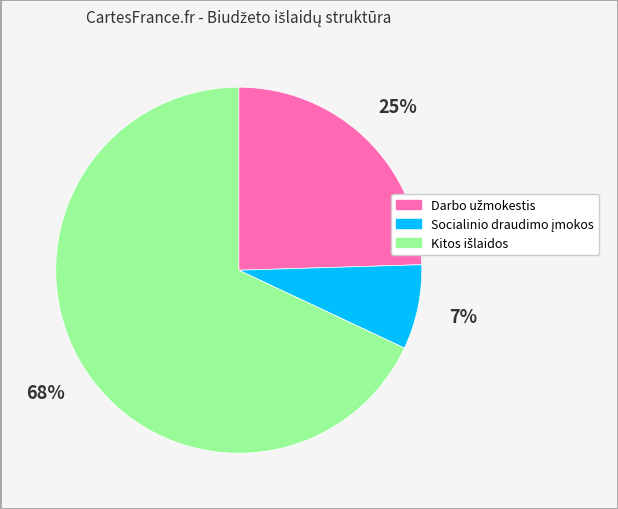

How many slices are in this pie chart?

3